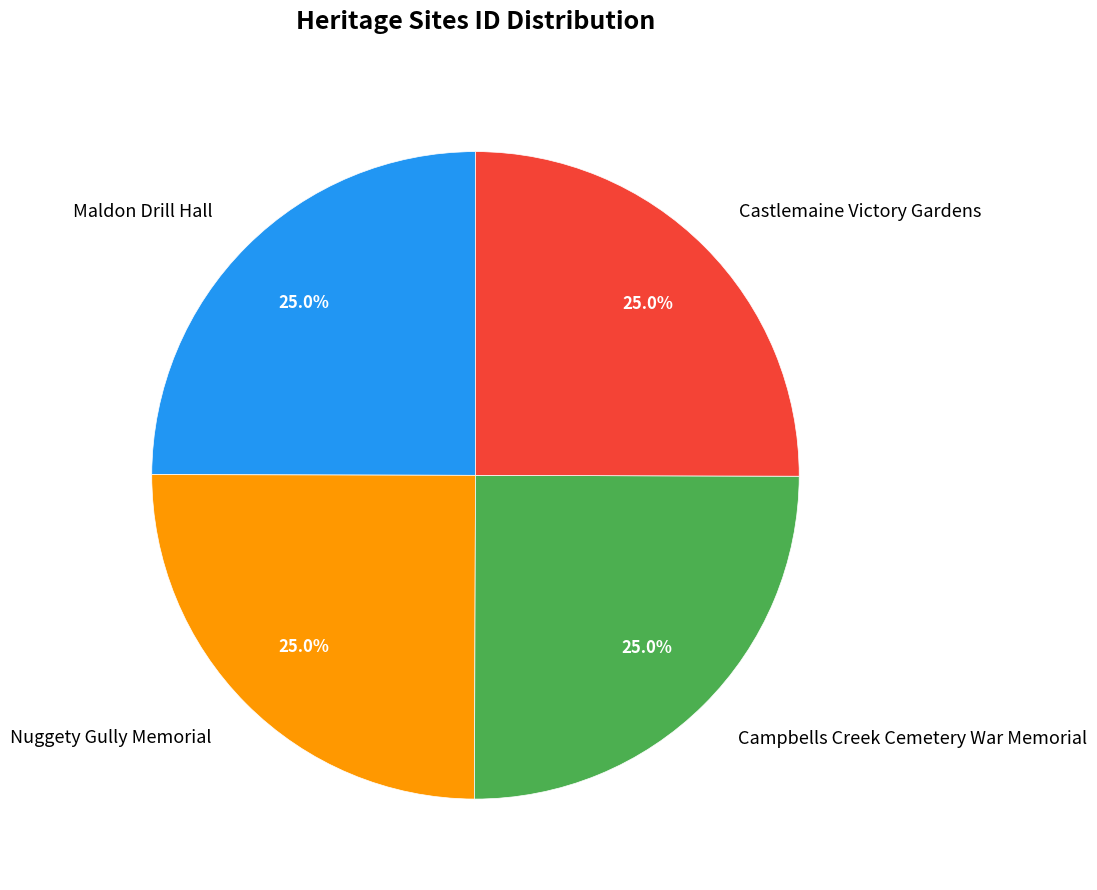

Count the number of slices in the pie.

4